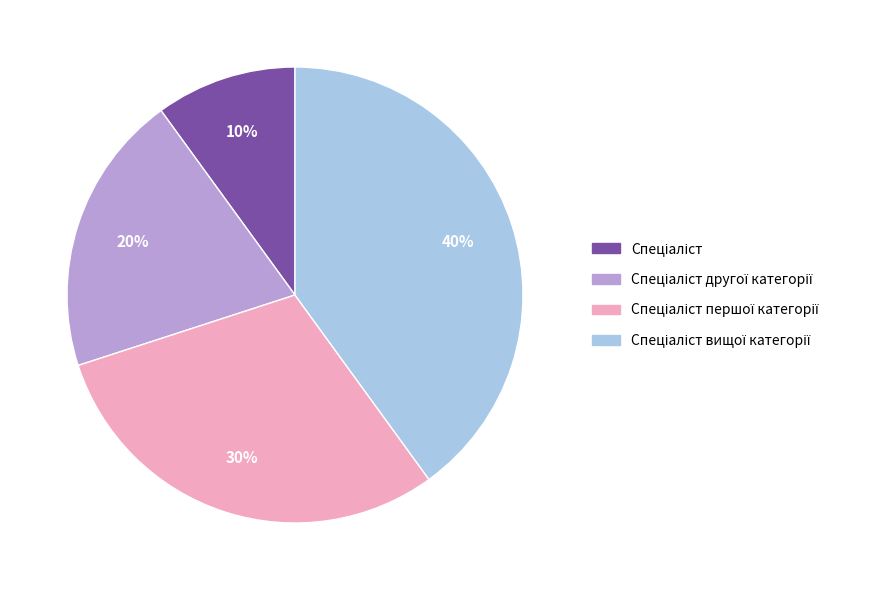

Is there any slice that represents more than half of the pie?

No